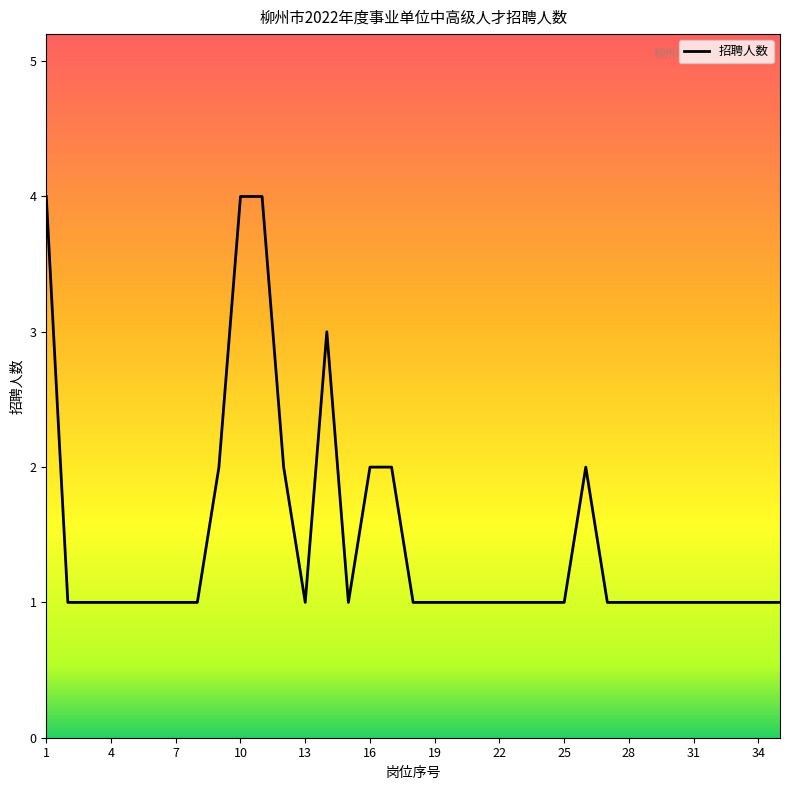

Does the chart display data point markers on the line(s)?

No